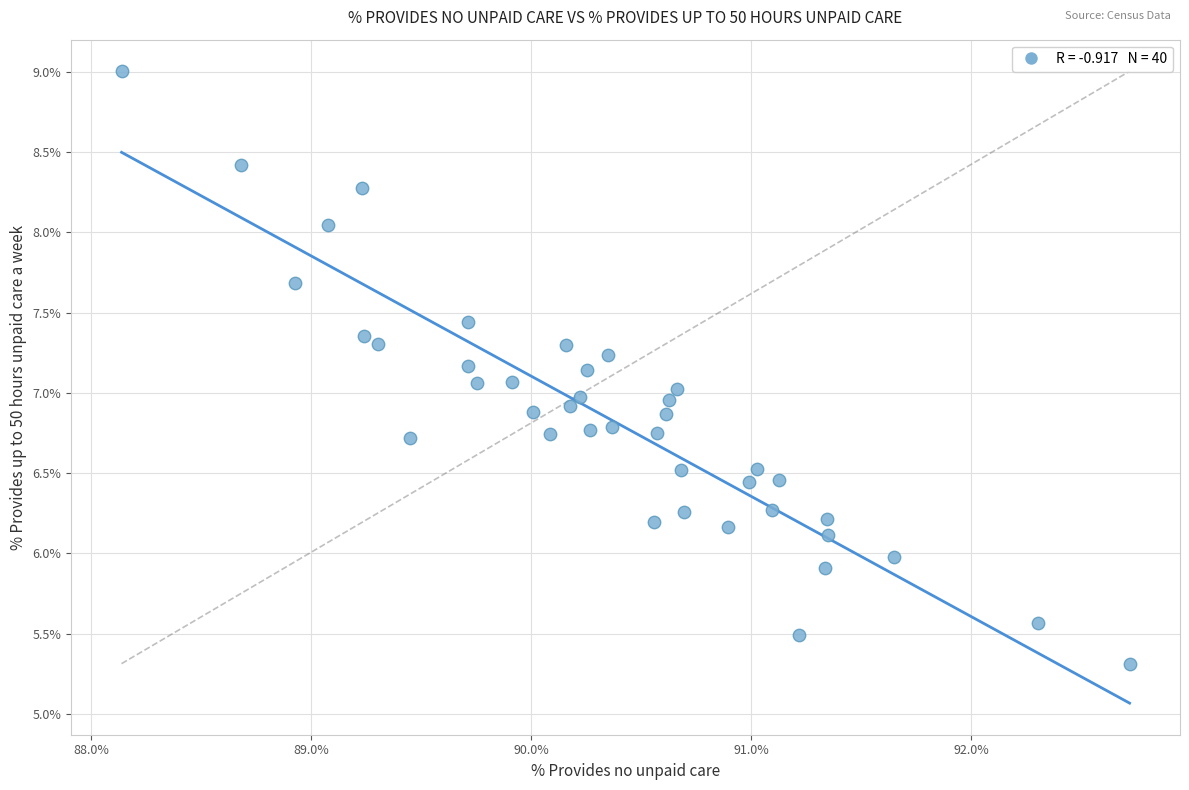

What is the range of X values (max minus min)?

4.6